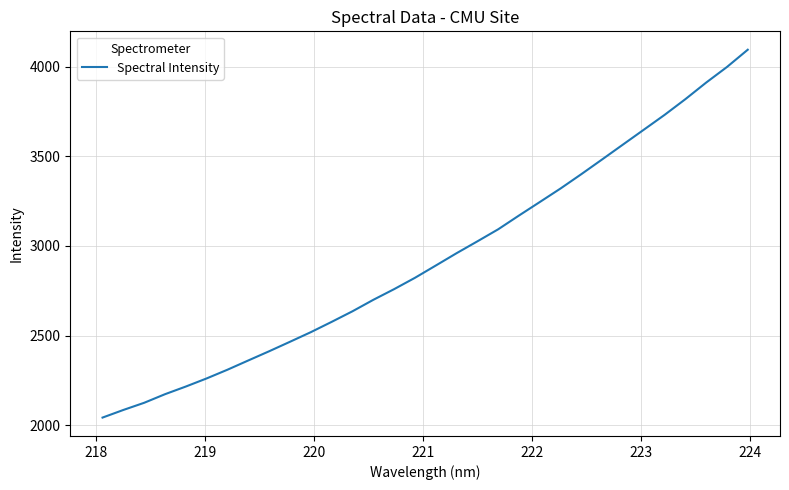

What is the difference between the maximum and minimum values?

2050.3